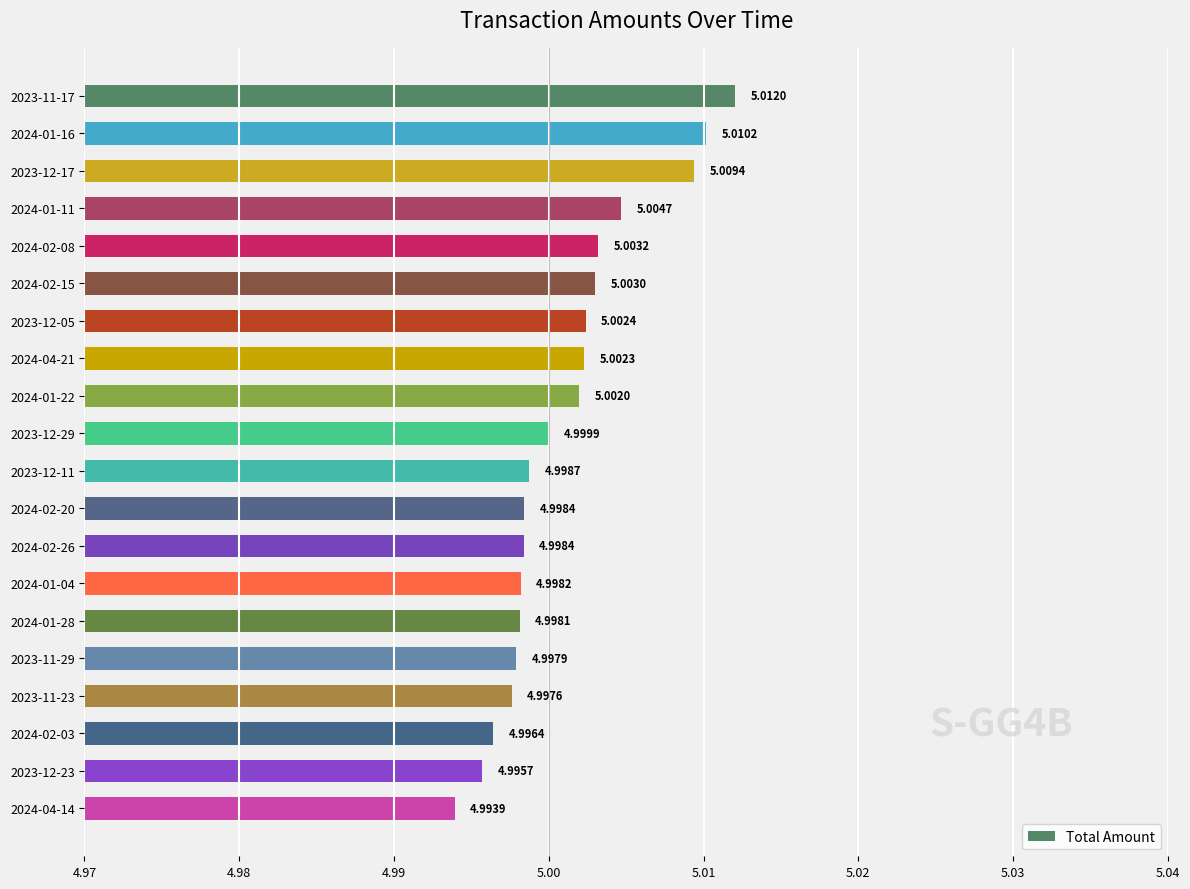

Approximately how many times larger is the value at 2023-11-23 compared to 2024-01-16?

1.0